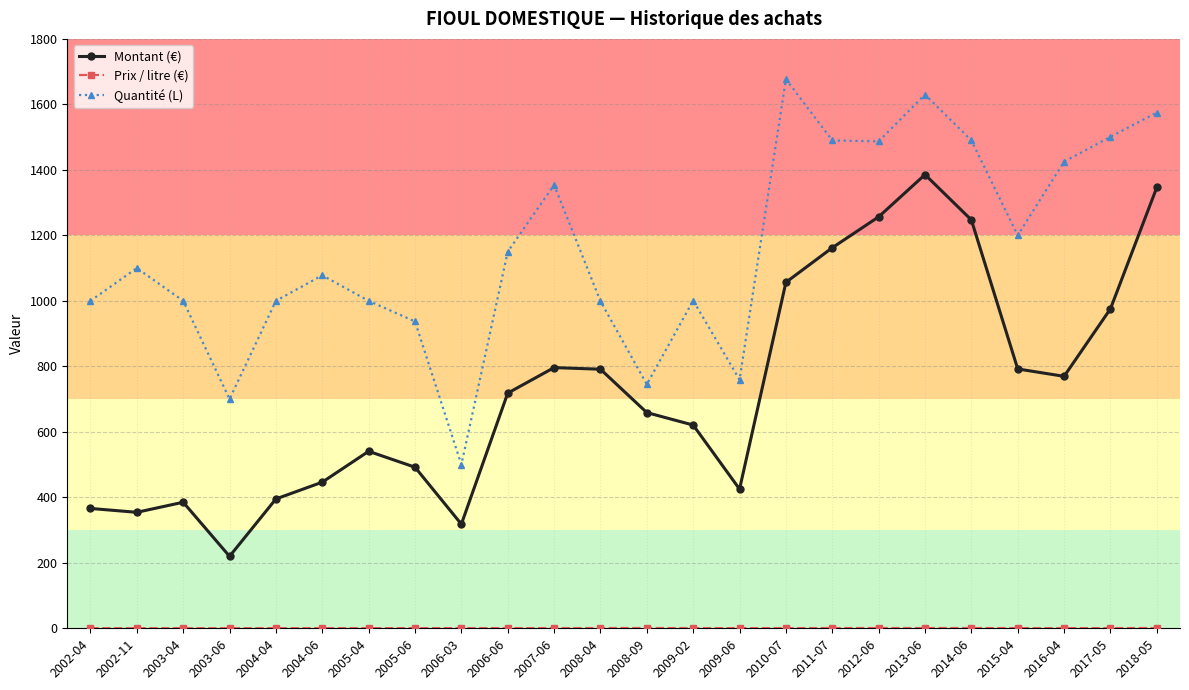

Count the number of data series in this chart.

3